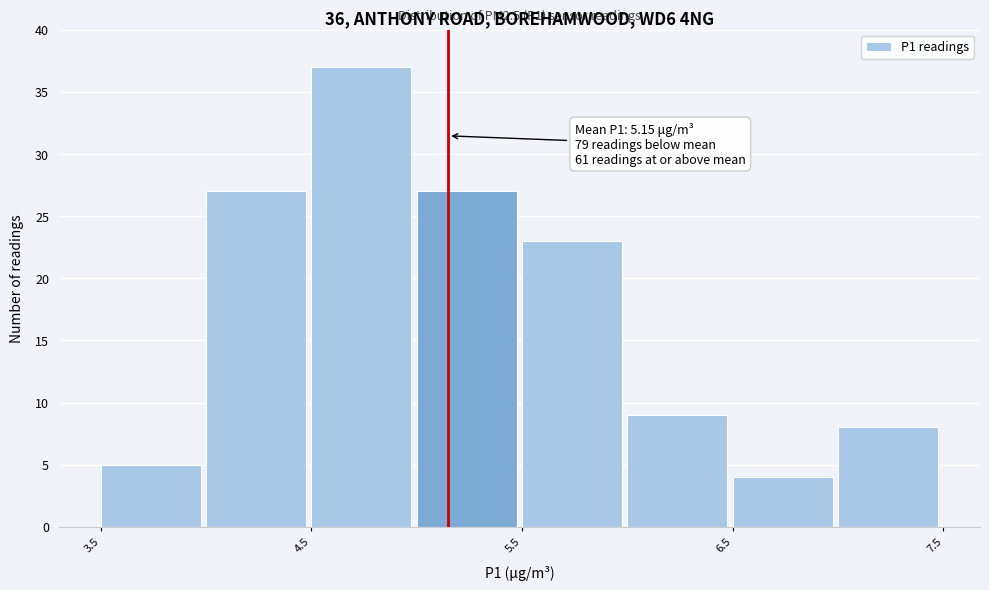

Which range on the x-axis has the tallest bar?

4.5 to 5.0